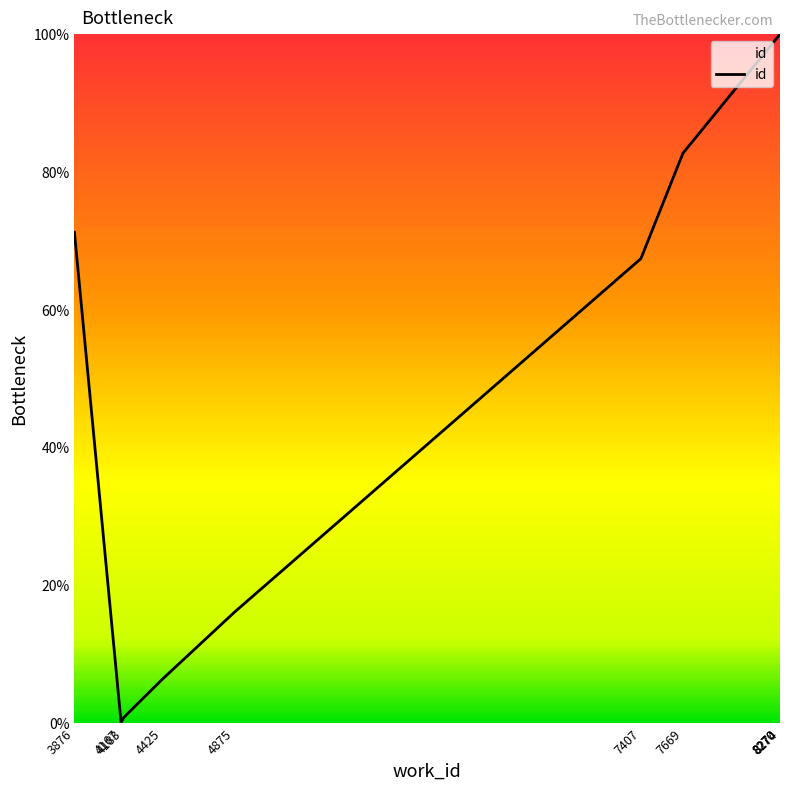

At which category does the data reach its first local valley?

4167